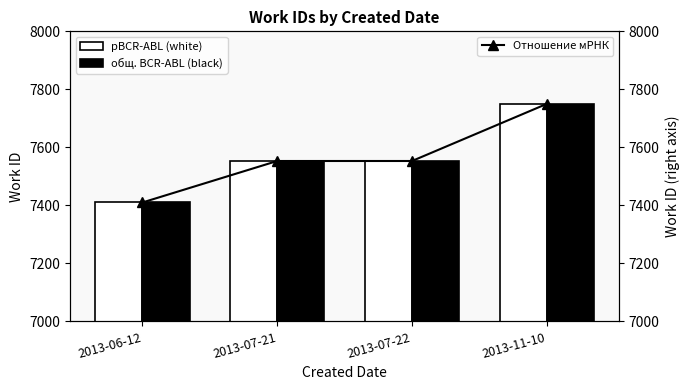

What is the highest value of the Отношение мРНК series?

7750